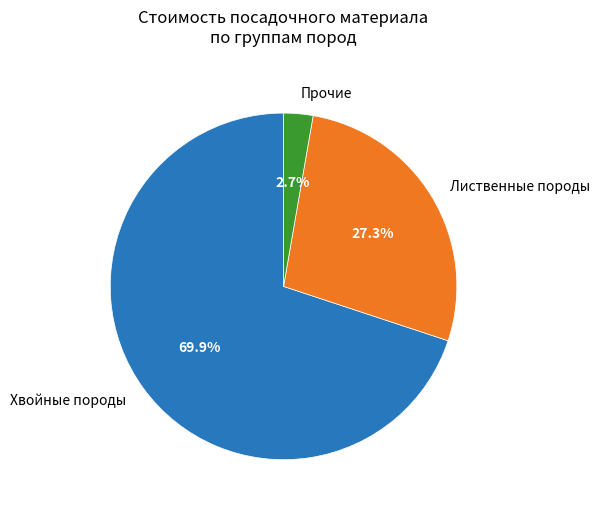

Does Хвойные породы account for over 50% of the chart?

Yes